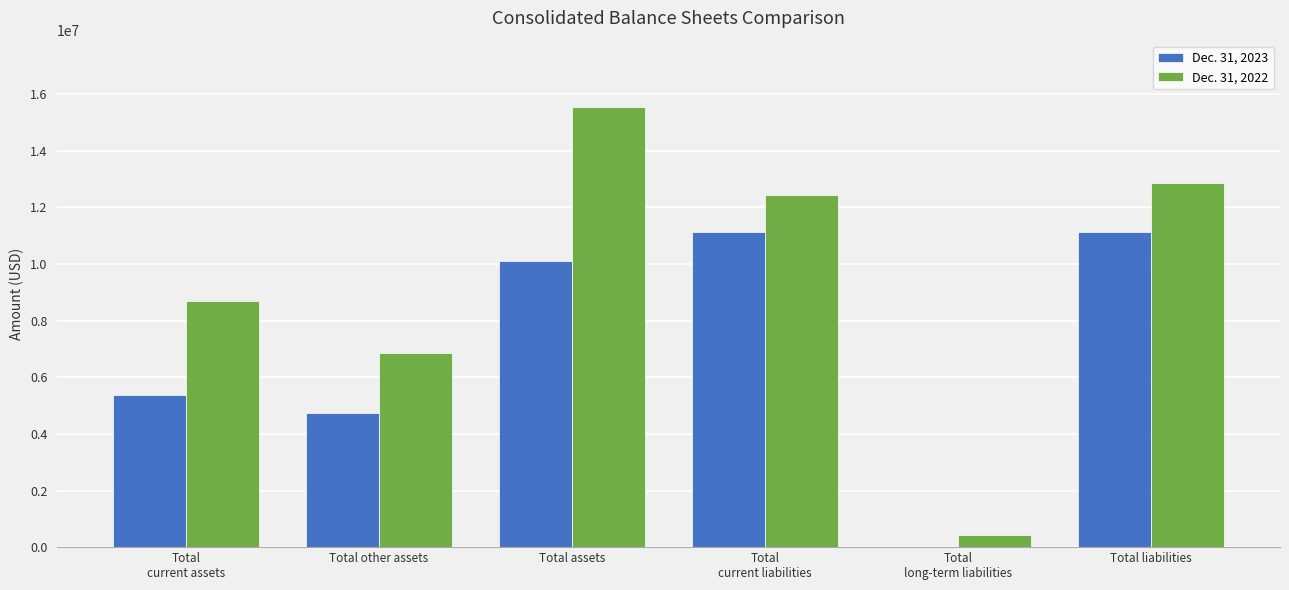

The Dec. 31, 2022 series shows 12553880 at Total
current assets. True or false?

False